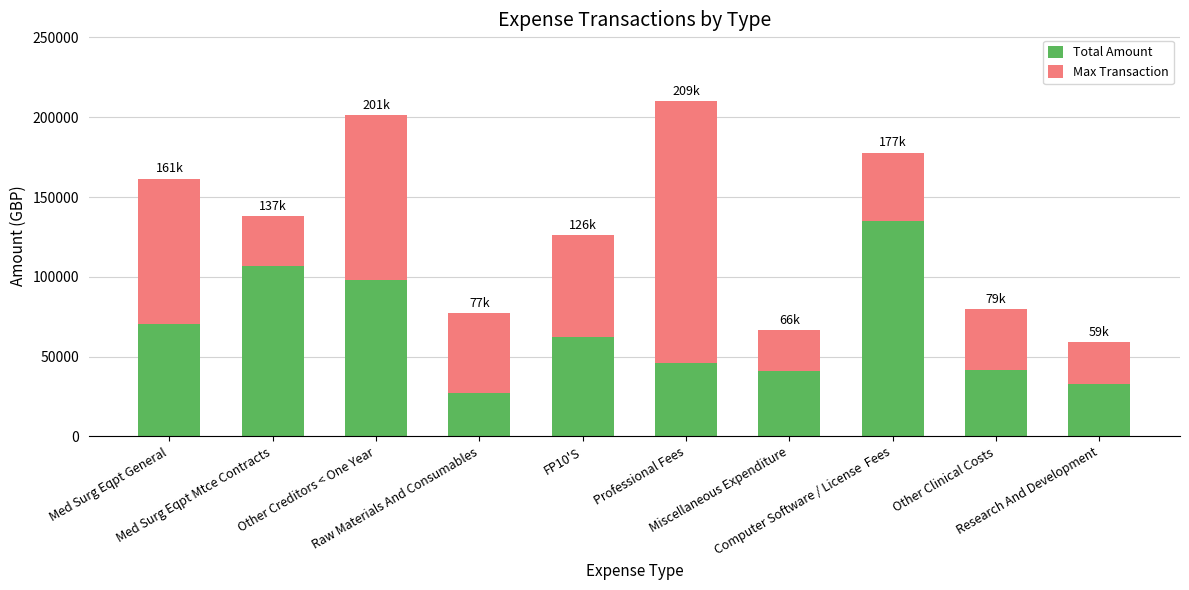

What is the minimum value for Total Amount?

27327.4